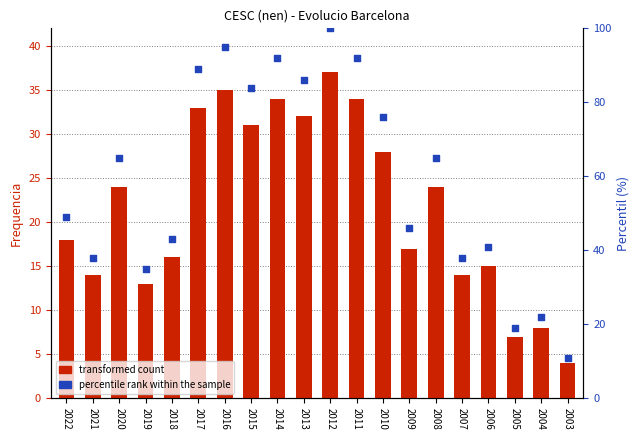

At which category is the sum across all series the highest?

2012